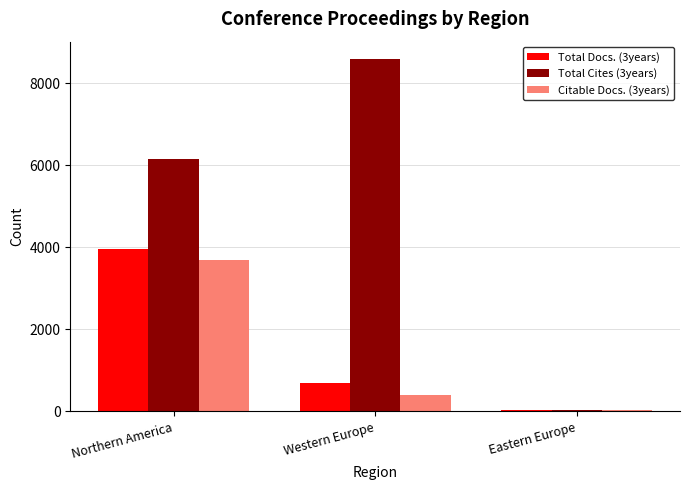

Reading left to right, extract all data points from this chart.

Total Docs. (3years): 3956	703	42
Total Cites (3years): 6148	8582	32
Citable Docs. (3years): 3681	406	41